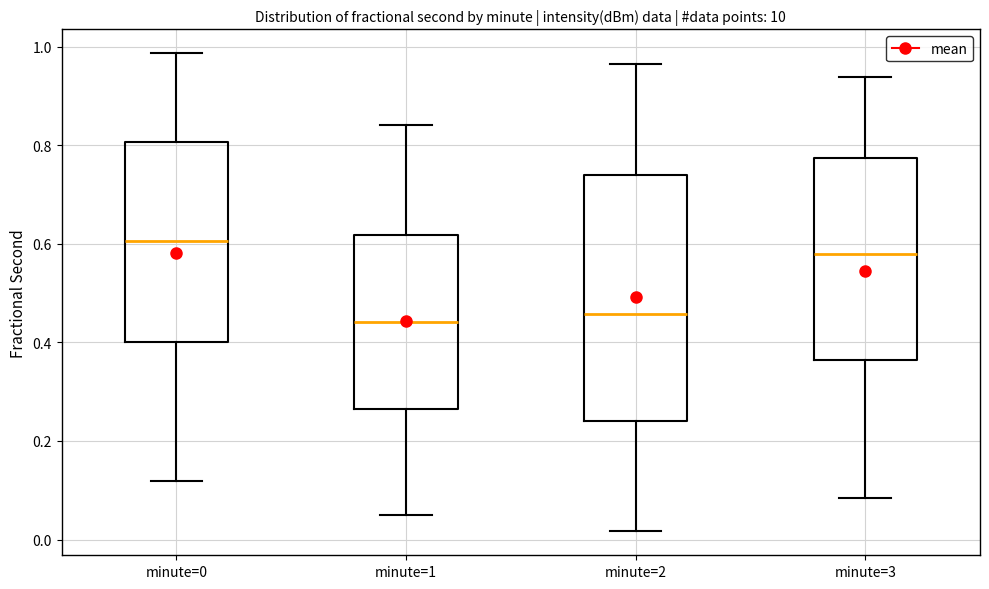

Which box's median line is the highest?

minute=0